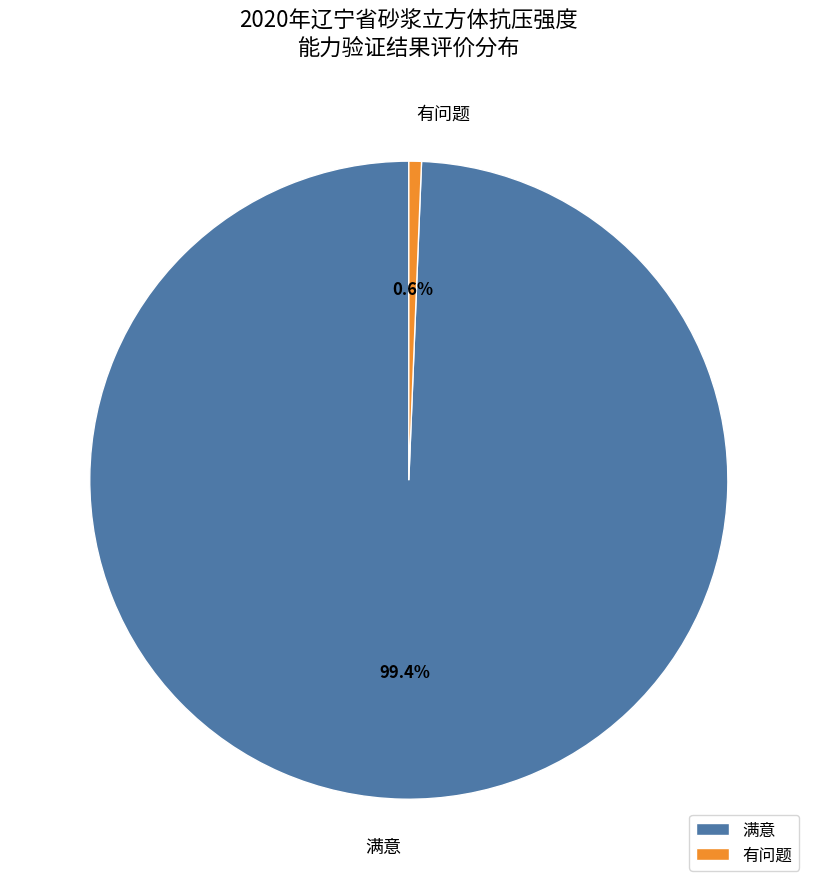

True or false: 满意 accounts for 99% of the total.

True